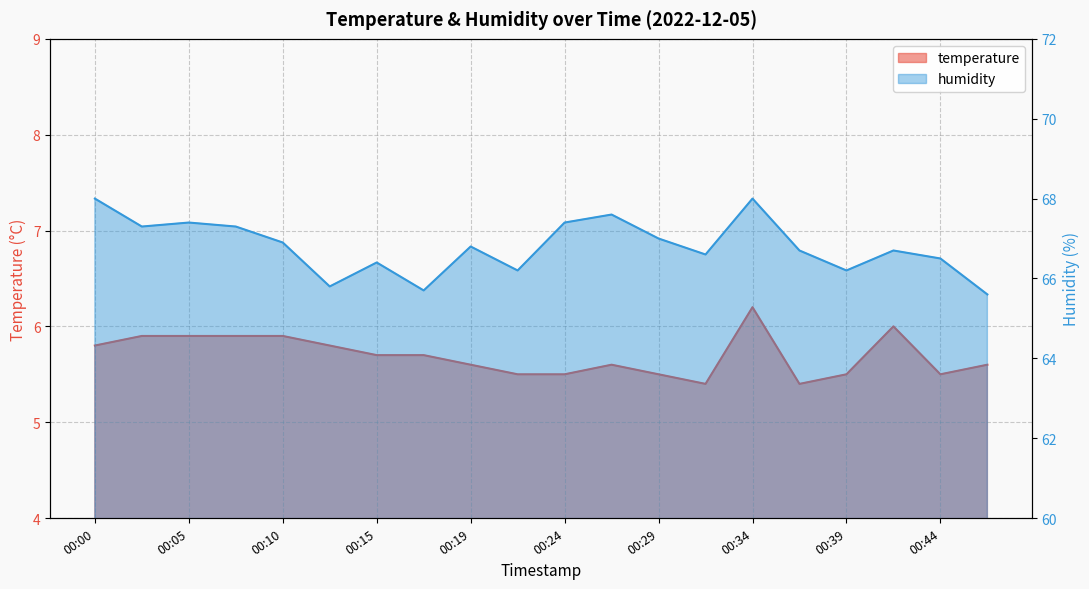

What is the sum of all temperature values?

113.9